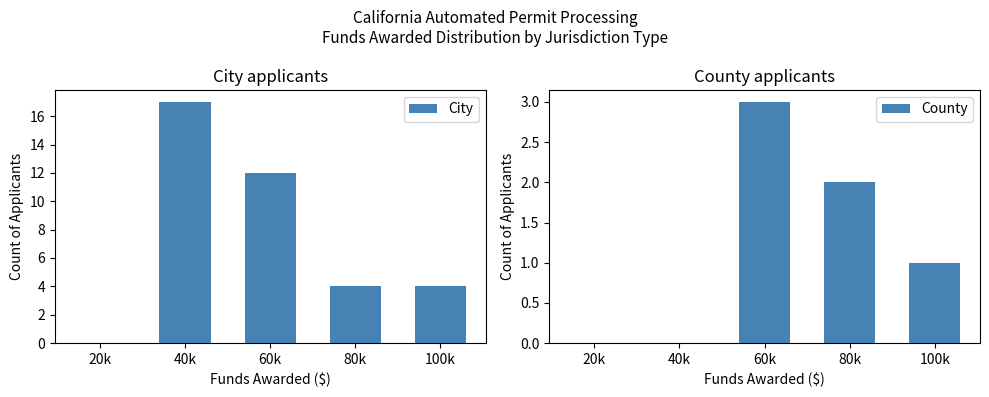

Does the chart contain any negative values?

No